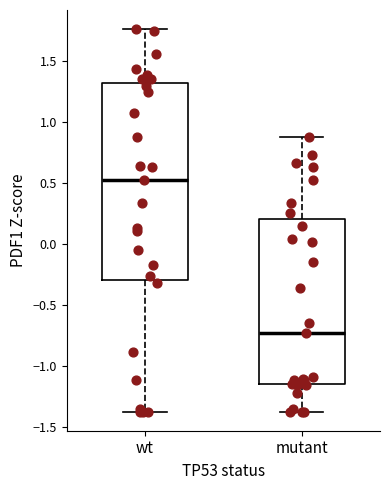

Comparing the boxes themselves (not the whiskers), which one is the tallest?

wt